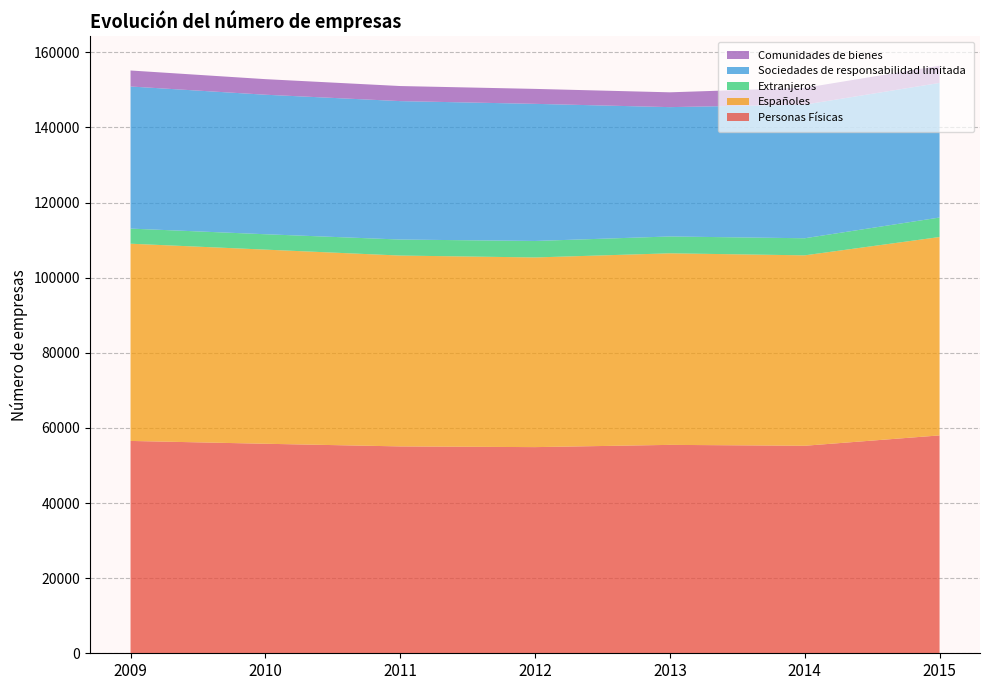

Reading left to right, list all the values displayed in this chart.

Personas Físicas: 56532	55781	55075	54885	55484	55246	58005
Españoles: 52507	51684	50810	50496	50999	50698	52816
Extranjeros: 4025	4097	4265	4389	4485	4548	5189
Sociedades de responsabilidad limitada: 37831	37143	36855	36505	34434	35575	35835
Comunidades de bienes: 4260	4146	4011	3981	3943	4465	4591